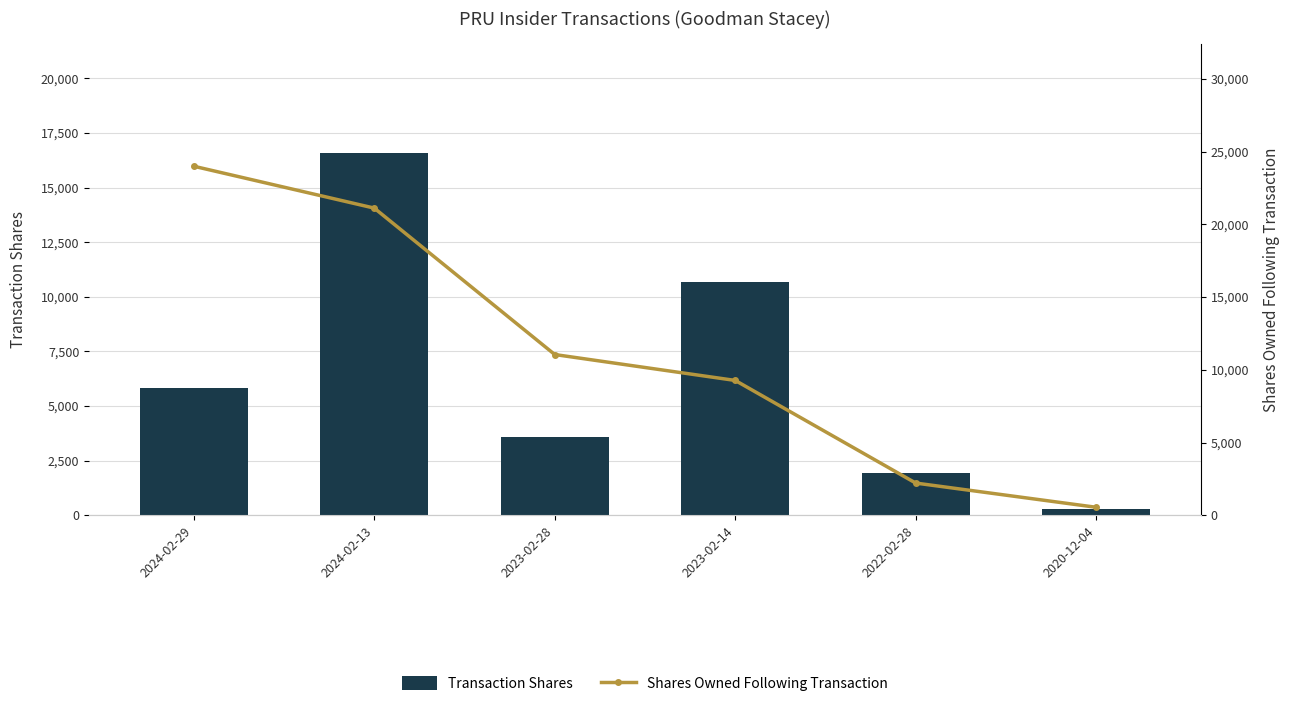

Reading left to right, transcribe all the data shown in this chart.

Transaction Shares: 2024-02-29=5813	2024-02-13=16590	2023-02-28=3593	2023-02-14=10680	2022-02-28=1944	2020-12-04=280
Shares Owned Following Transaction: 2024-02-29=23991	2024-02-13=21112	2023-02-28=11047	2023-02-14=9266	2022-02-28=2212	2020-12-04=547